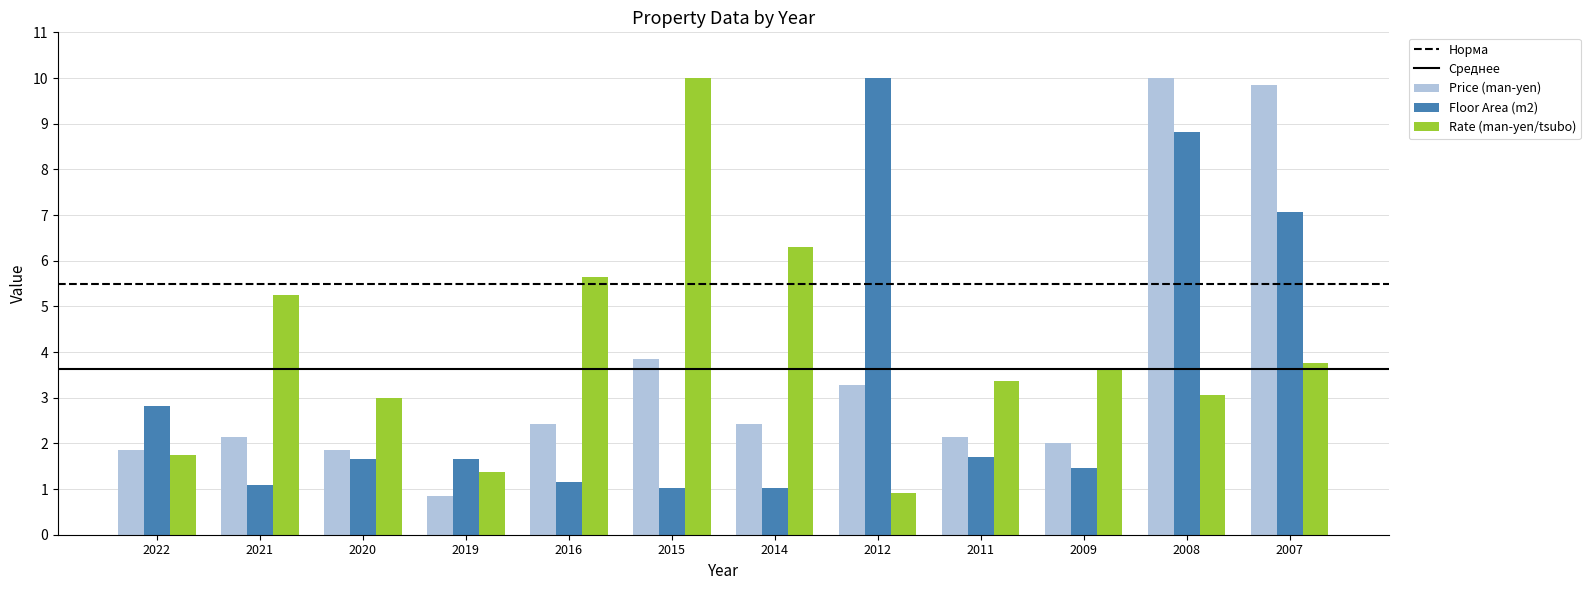

What is the value of the Rate (man-yen/tsubo) bar at the 9th from the left?

3.4